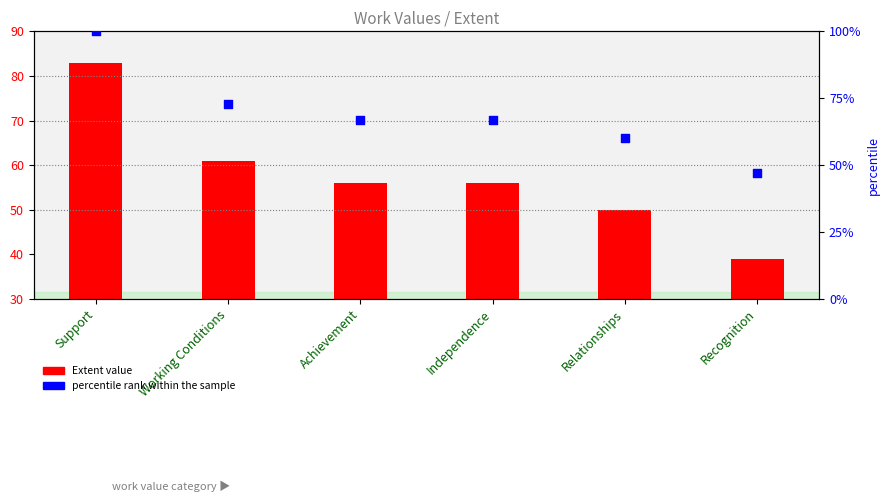

Which series has the largest Y range (max minus min)?

percentile rank within the sample